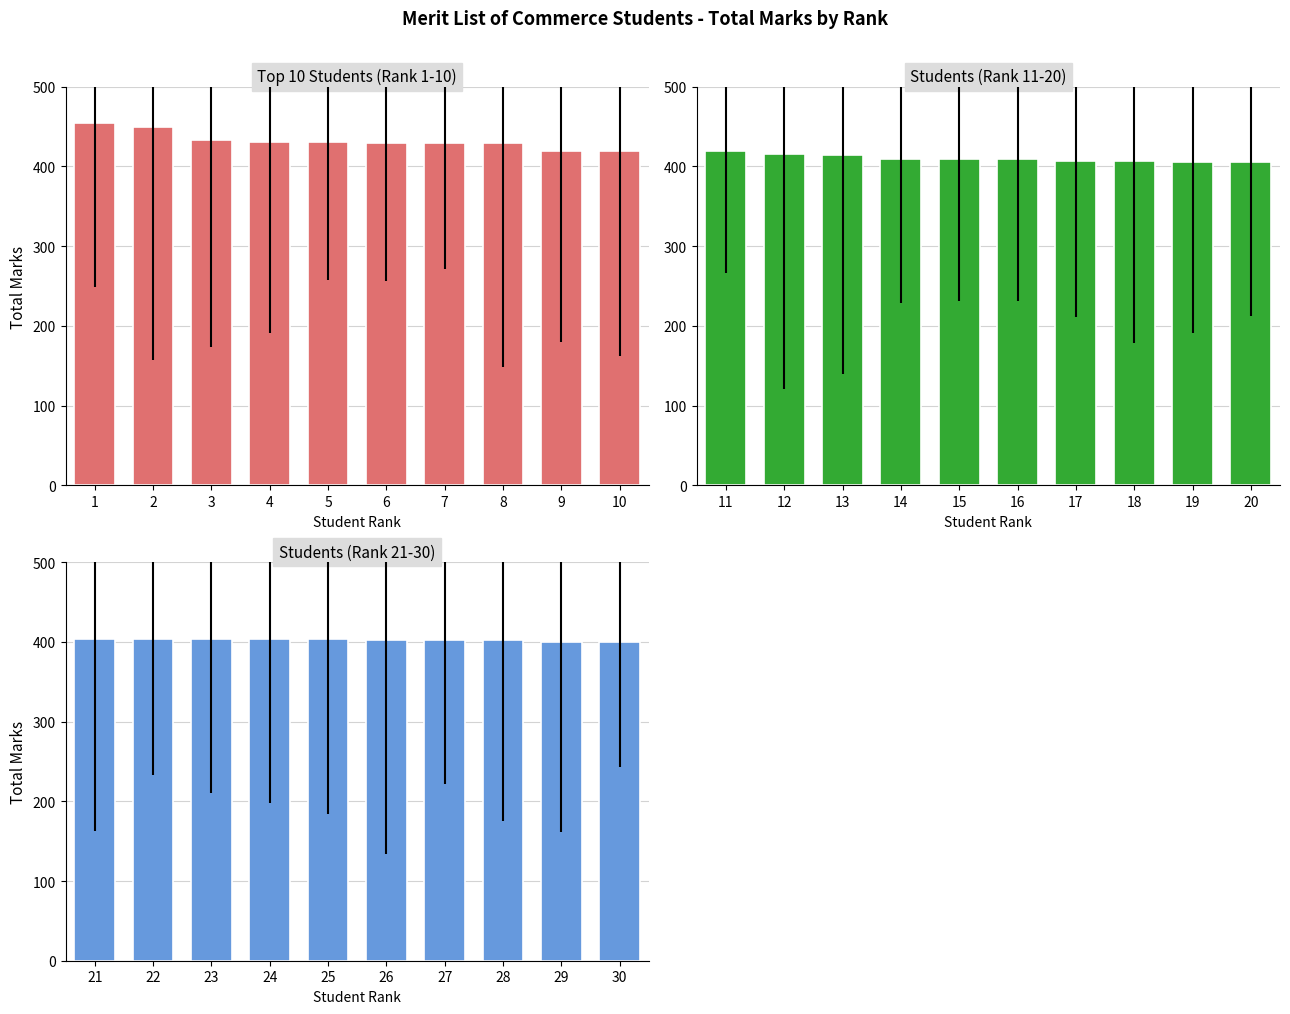

Reading right to left, extract all data points from this chart.

Top 10 Students (Rank 1-10): 419	420	429	430	430	431	431	433	450	455
Students (Rank 11-20): 406	406	407	407	409	409	410	415	416	419
Students (Rank 21-30): 400	400	402	402	402	403	403	404	404	404